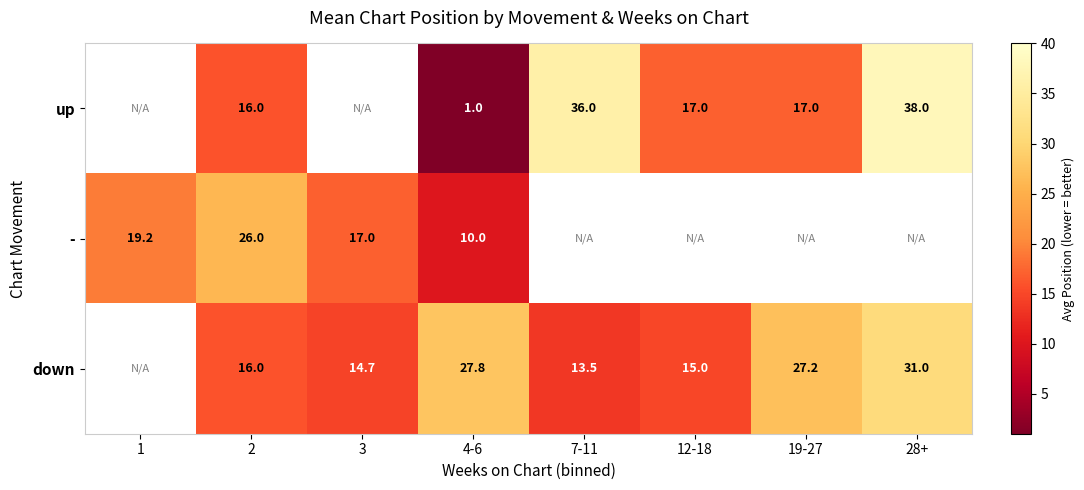

The up series shows 26.2 at 12-18. True or false?

False